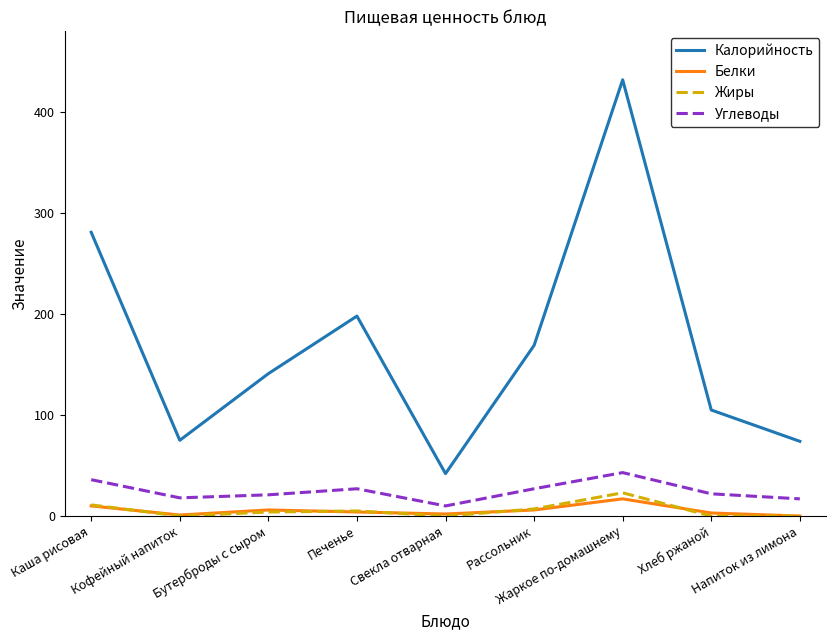

What are all the series names shown in the legend?

Калорийность, Белки, Жиры, Углеводы